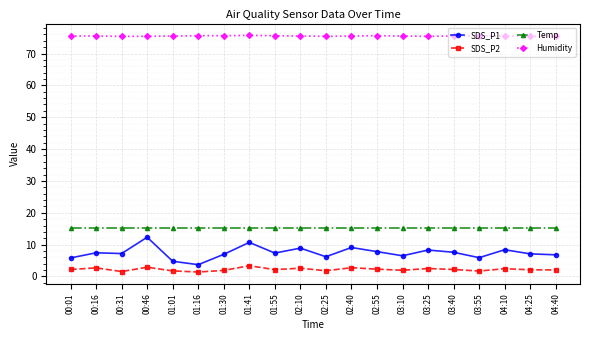

What is the label of the 13th point from the left?

02:55